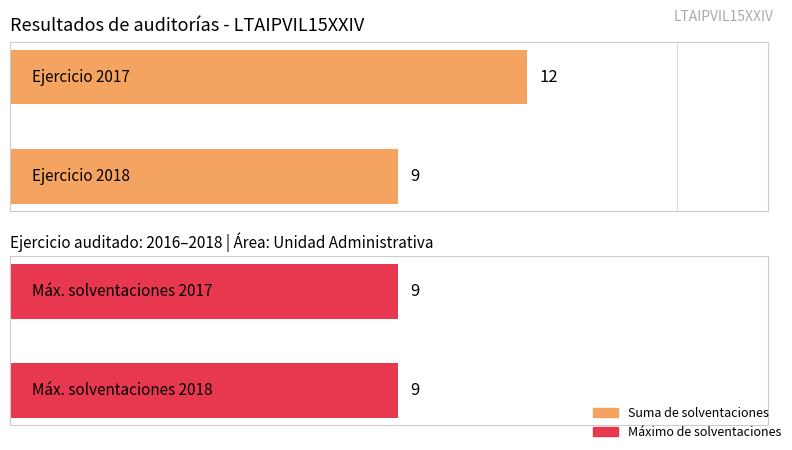

What is the difference between the maximum and minimum values in the Suma de solventaciones series?

3.0